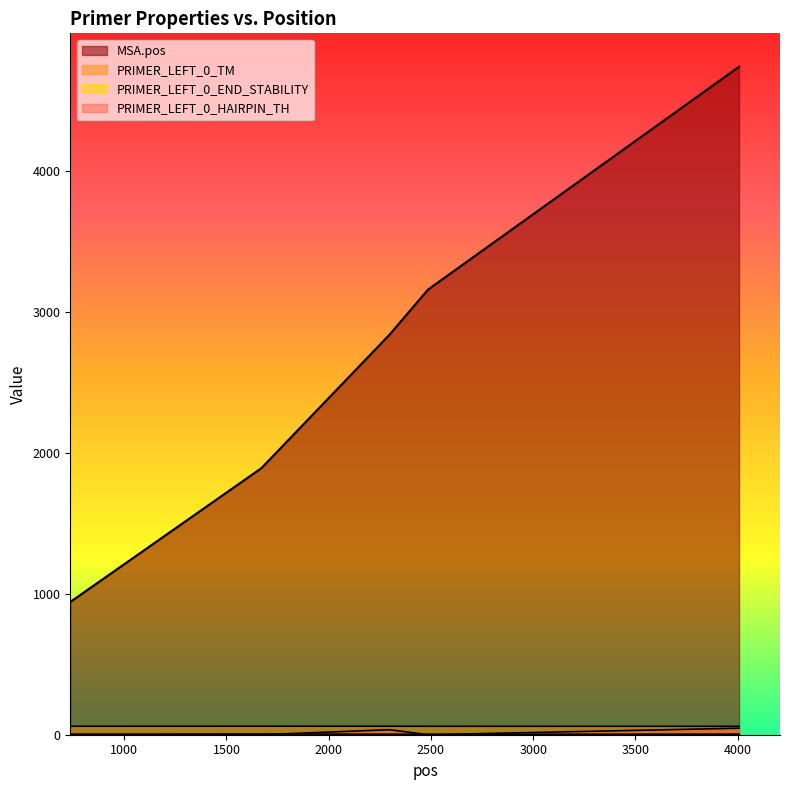

The value of PRIMER_LEFT_0_END_STABILITY at 2486 is 3.0. True or false?

True